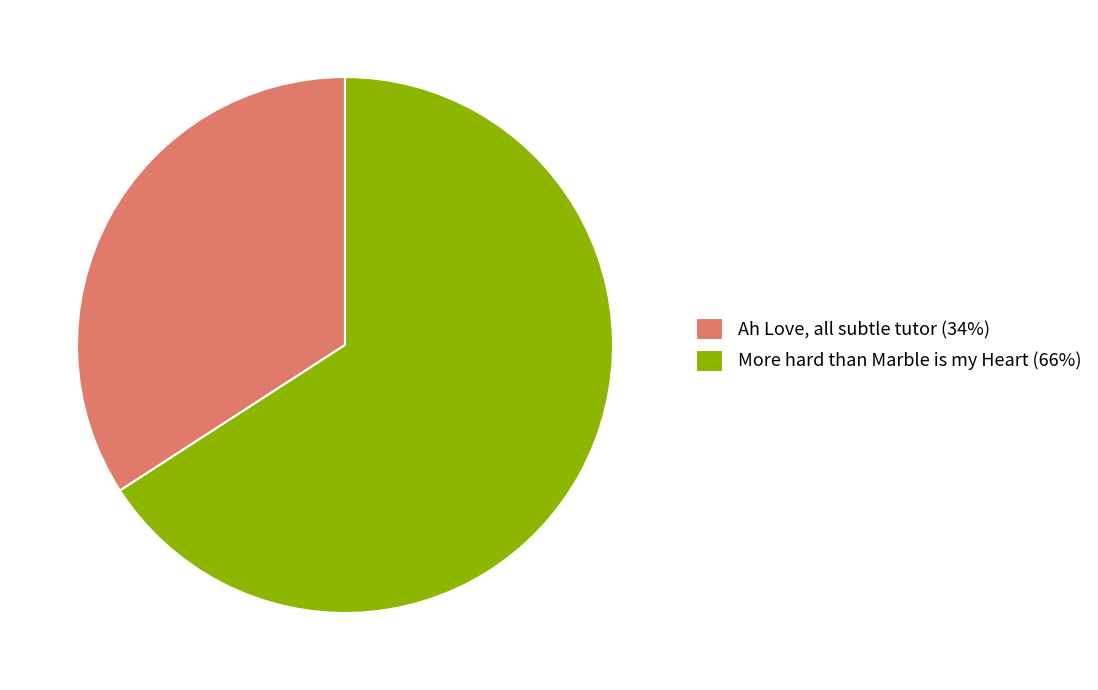

Do More hard than Marble is my Heart and Ah Love, all subtle tutor together represent more than half of the pie?

Yes